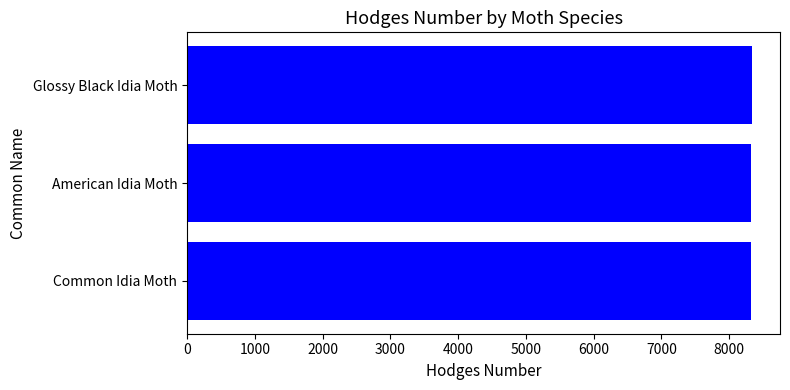

True or false: the data shows 2899 at Glossy Black Idia Moth.

False